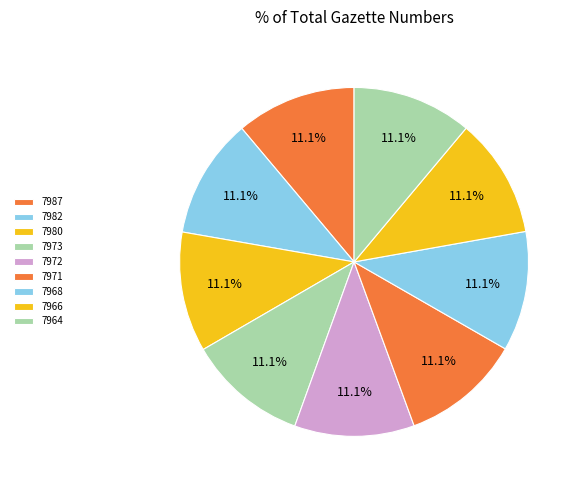

Does any single category account for the majority?

No